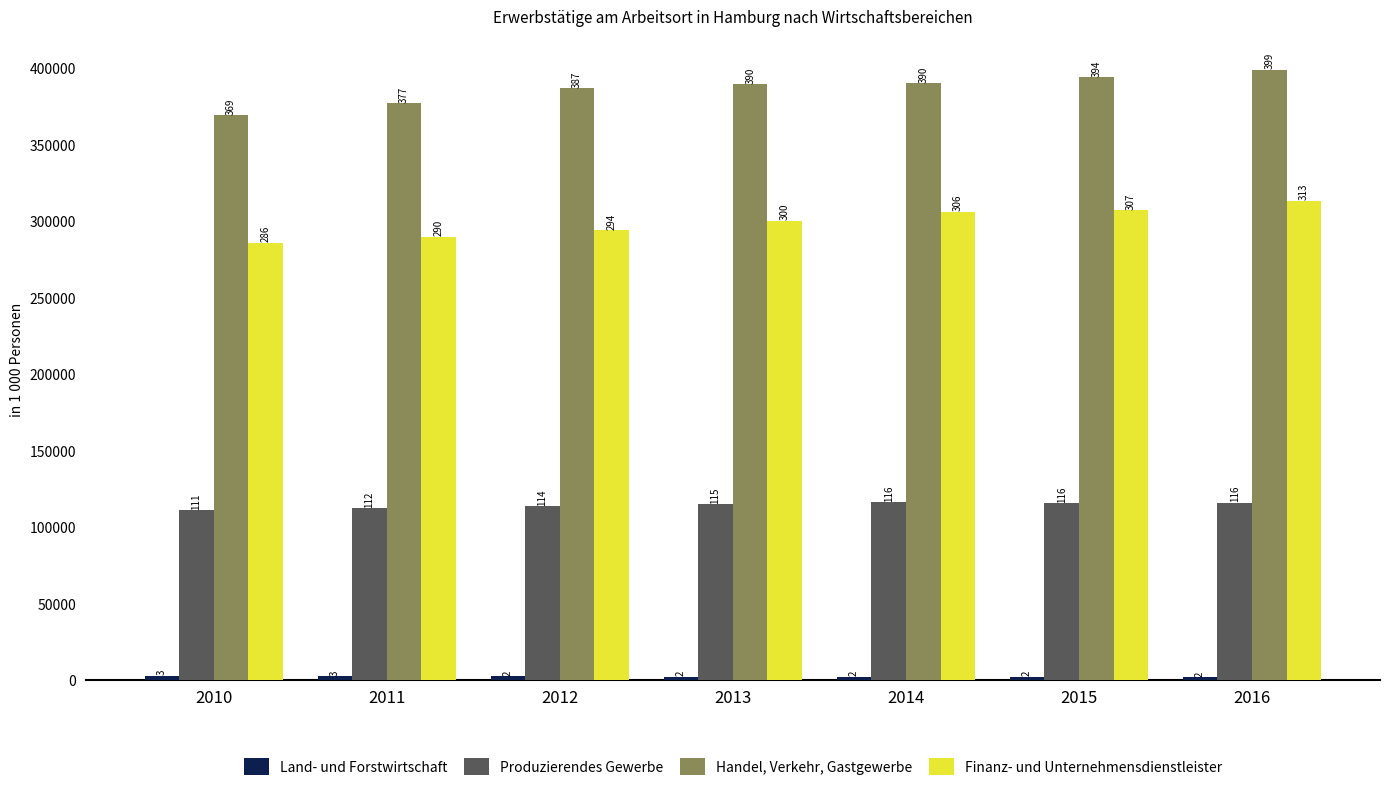

List the series in order of their overall mean, highest first.

Handel, Verkehr, Gastgewerbe, Finanz- und Unternehmensdienstleister, Produzierendes Gewerbe, Land- und Forstwirtschaft